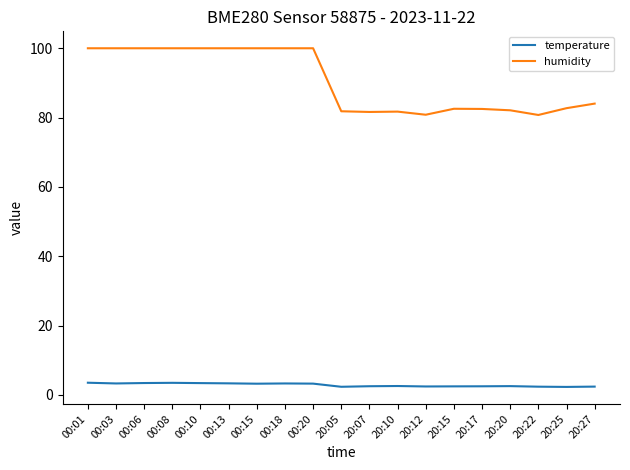

True or false: temperature and humidity intersect in this chart.

False